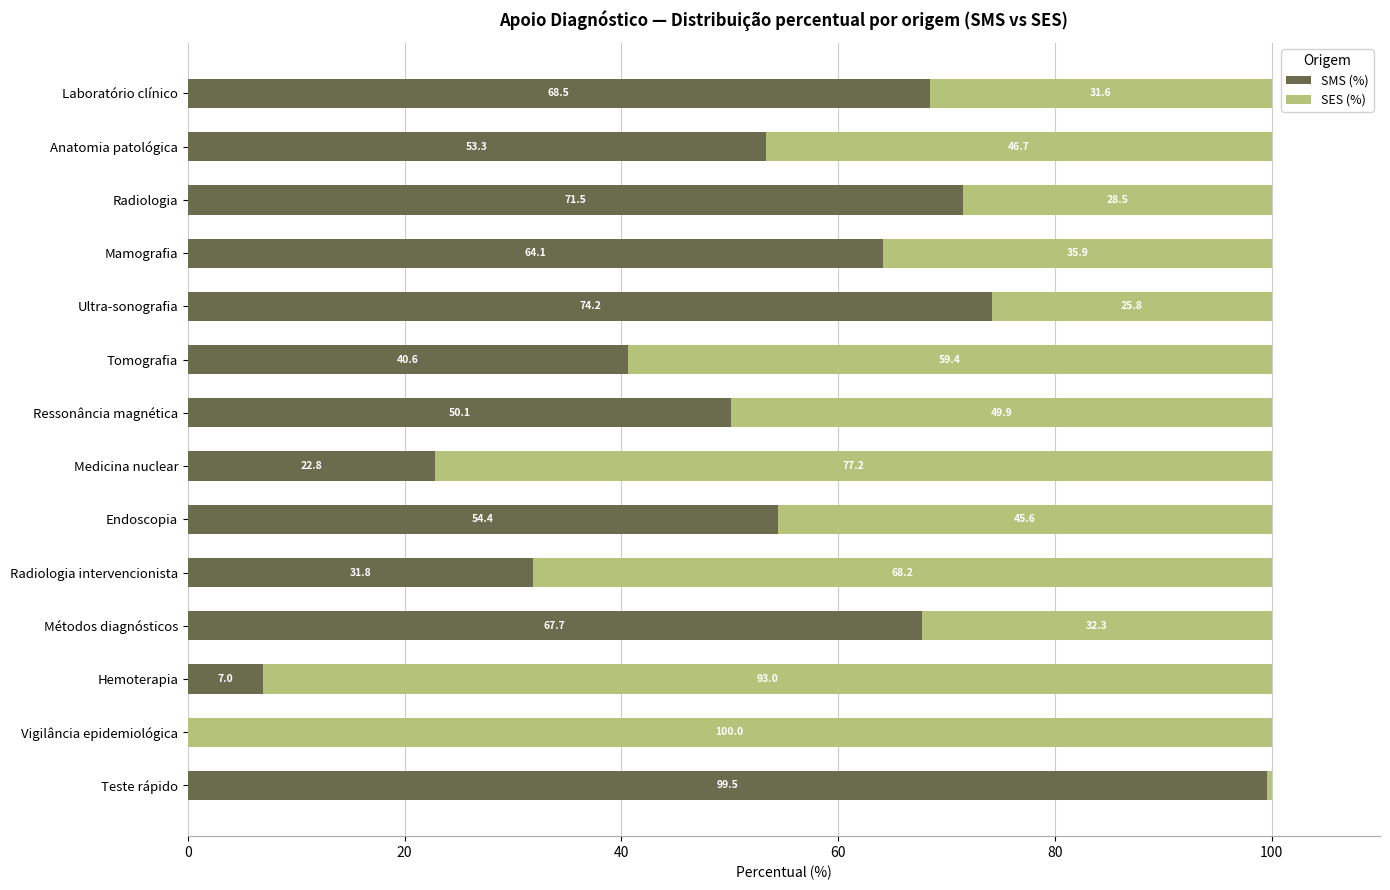

What is the total value across all series at Métodos diagnósticos?

100.0